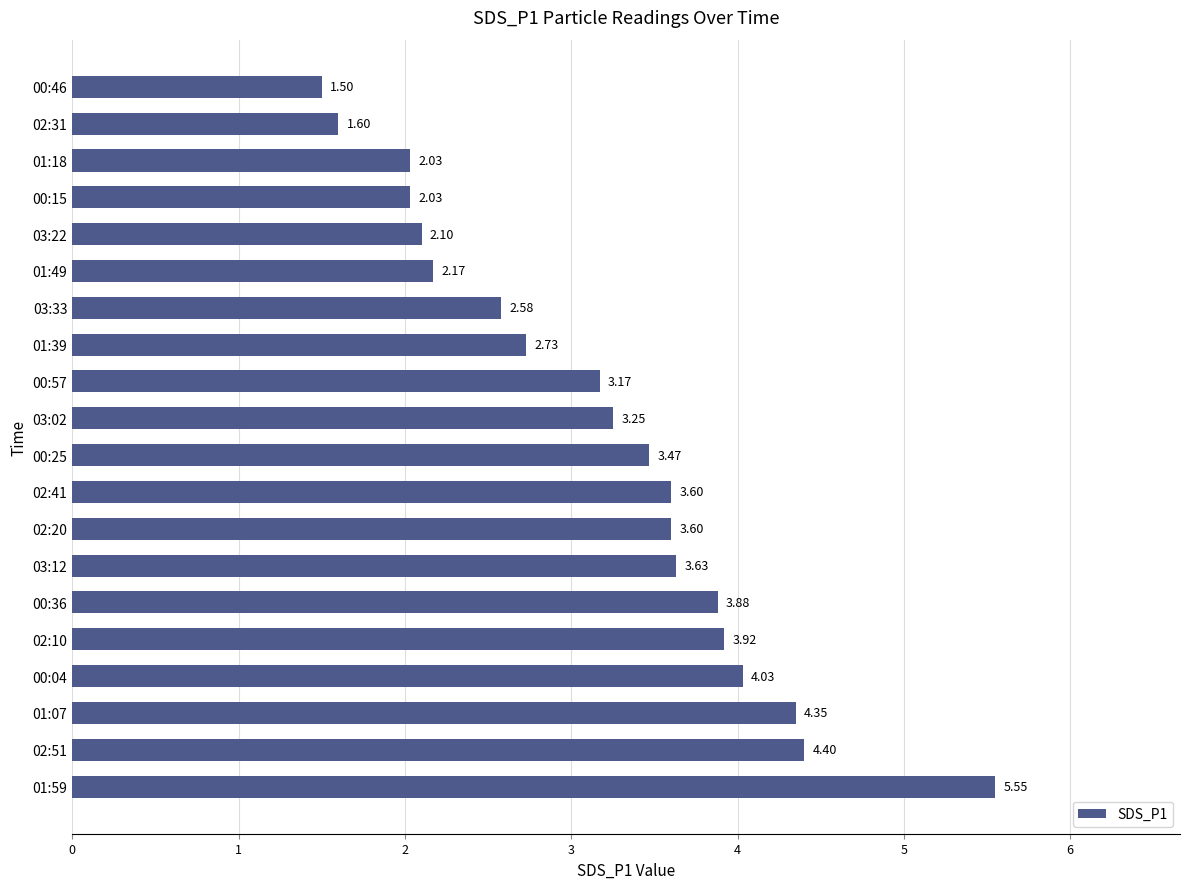

At which label is the value closest to 3?

00:57